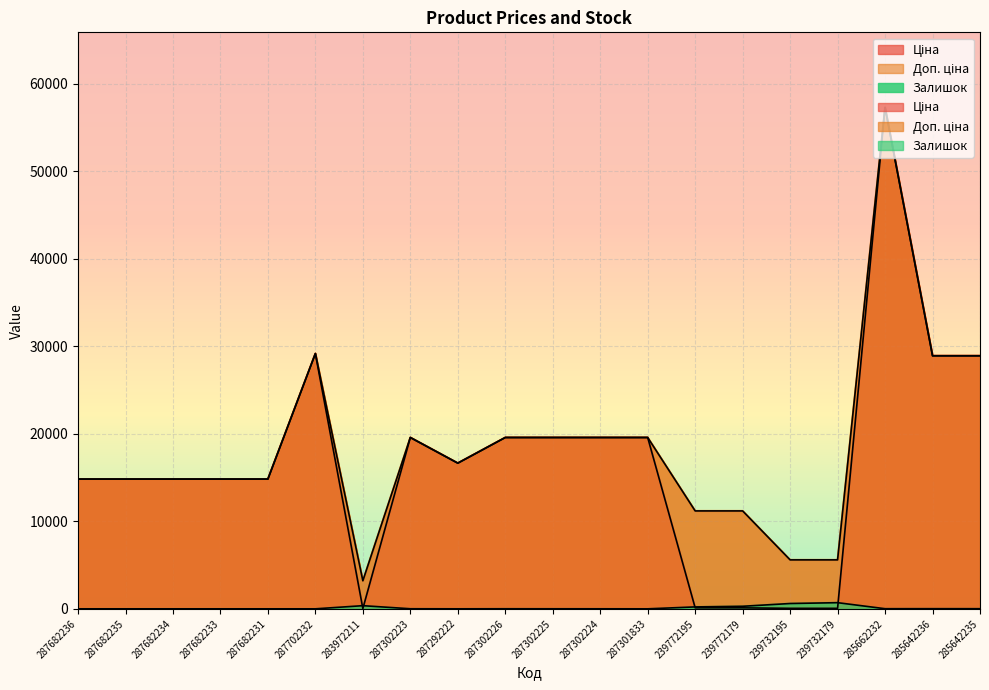

How many lines are shown in the chart?

3